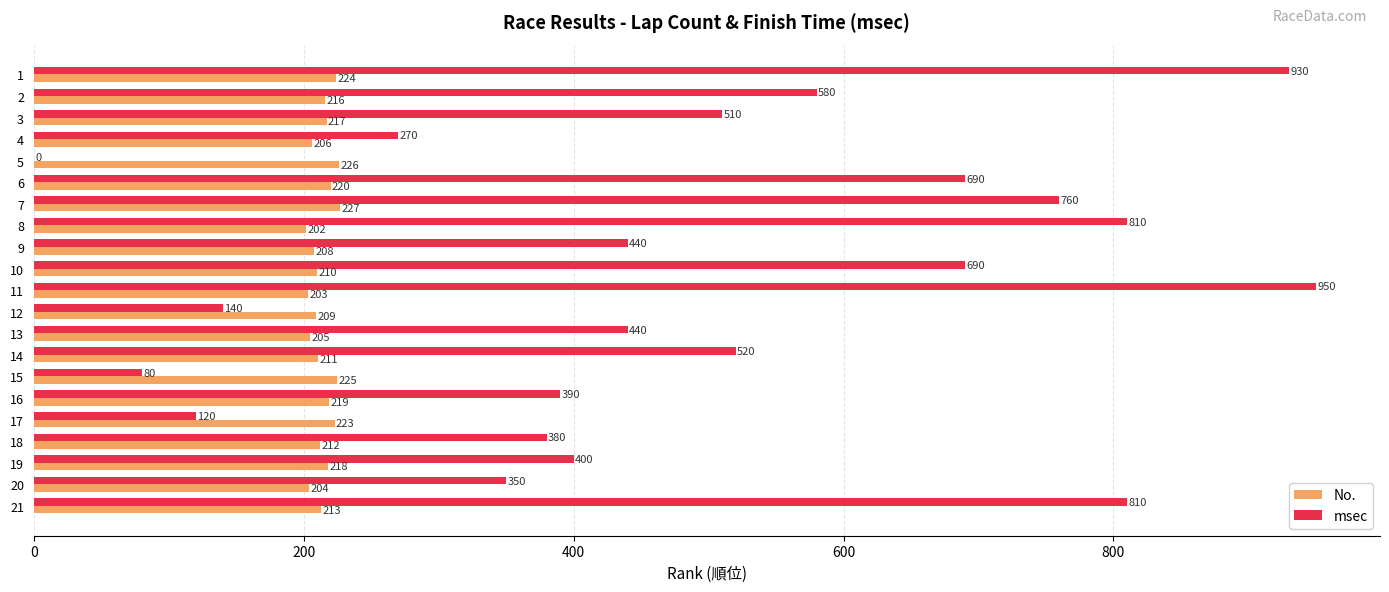

What are all the series names shown in the legend?

No., msec